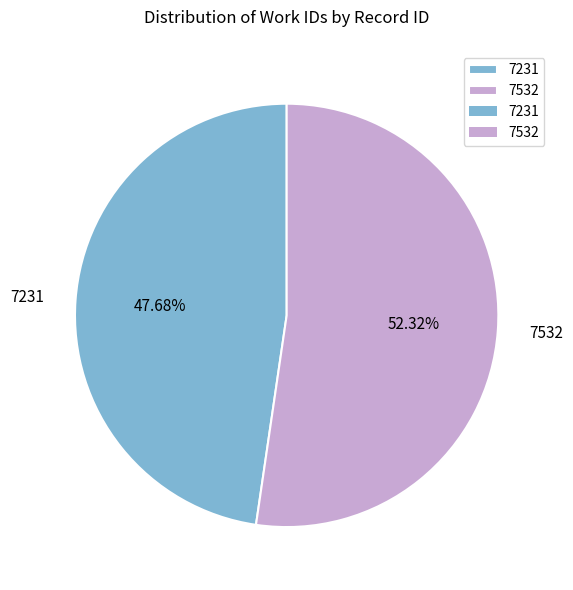

What portion of the pie excludes 7532?

47.7%